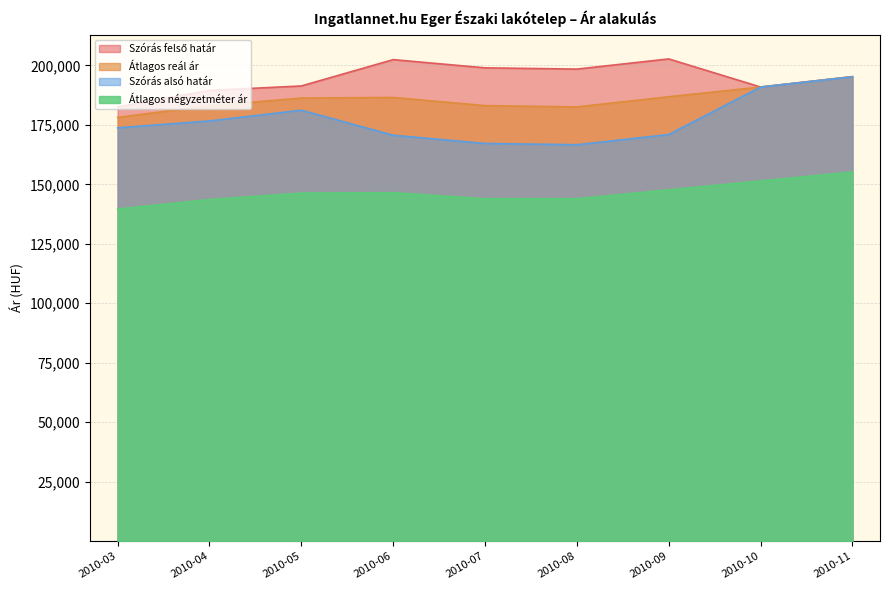

How many lines are shown in the chart?

4